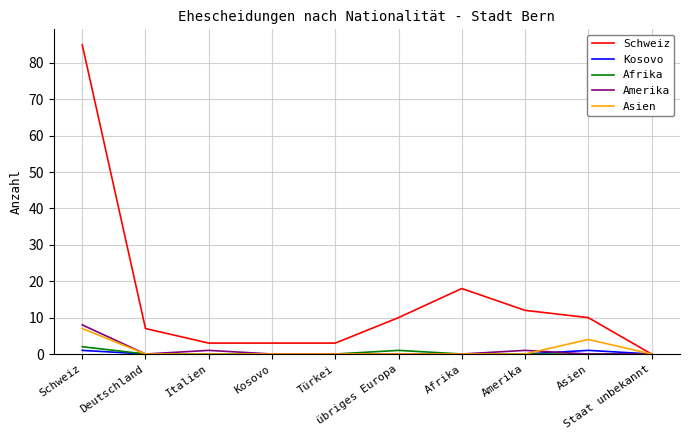

How many series are shown in this chart?

5